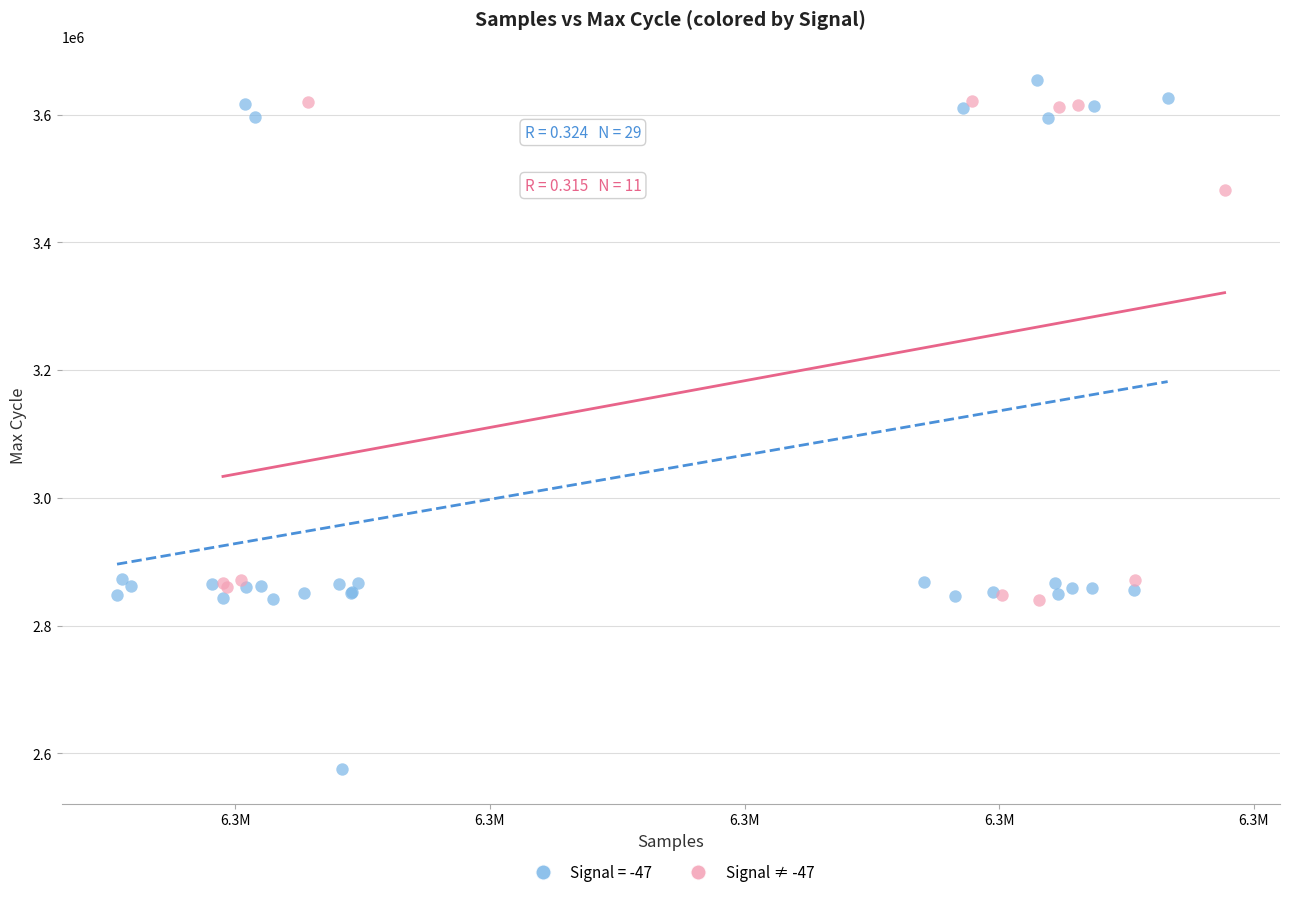

Which series reaches the minimum Y coordinate?

Signal = -47